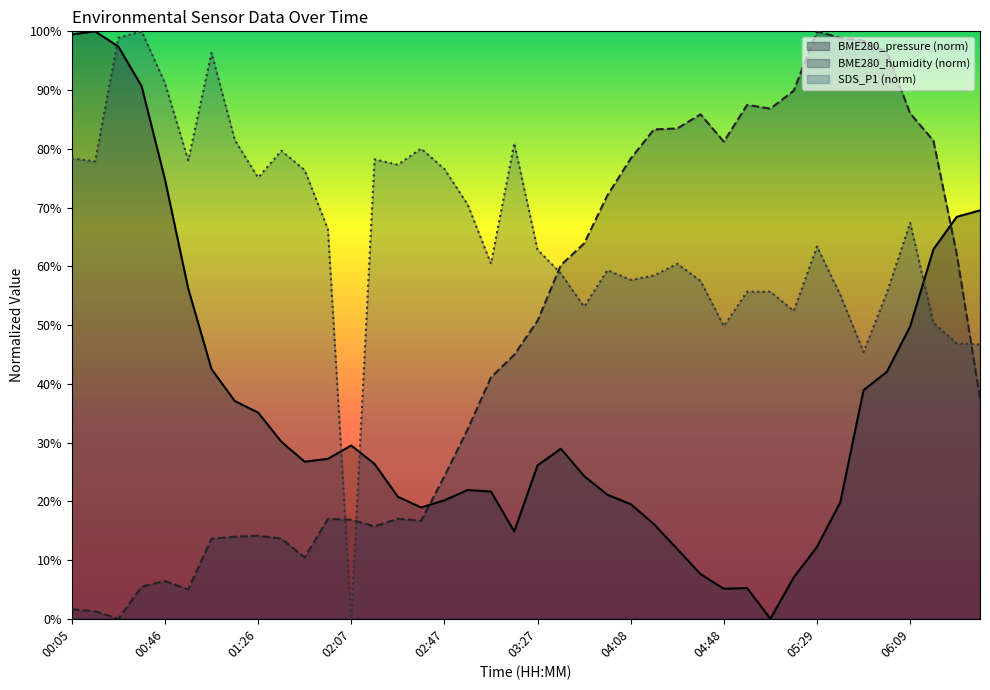

What is the difference between the highest and lowest values at 04:08?

58.8